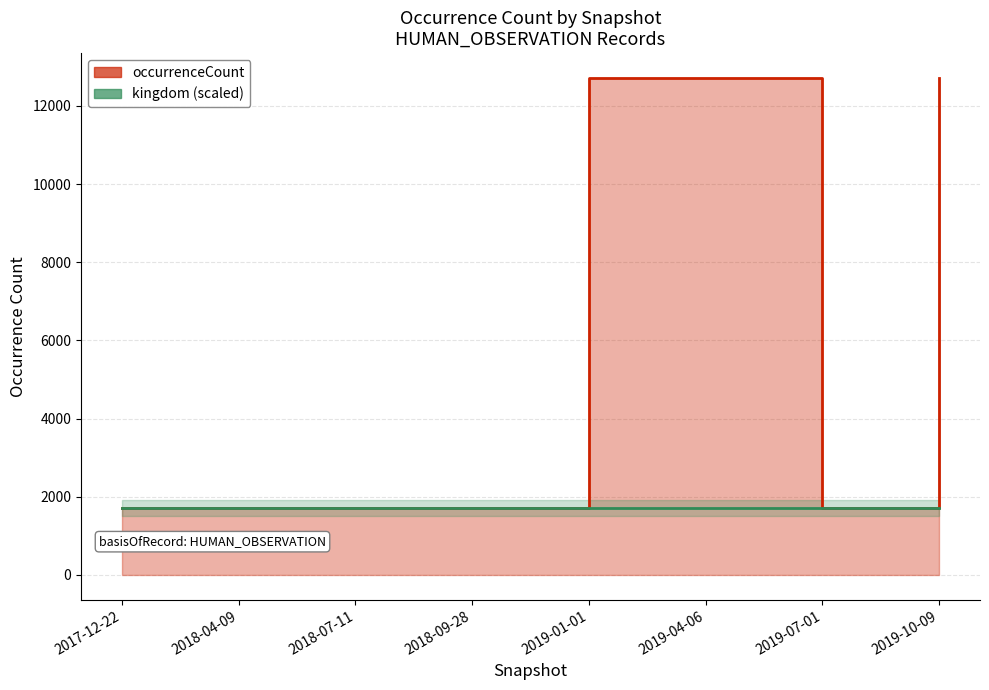

List the labels in order of value, largest first.

2019-01-01, 2019-04-06, 2019-10-09, 2017-12-22, 2018-04-09, 2018-07-11, 2018-09-28, 2019-07-01